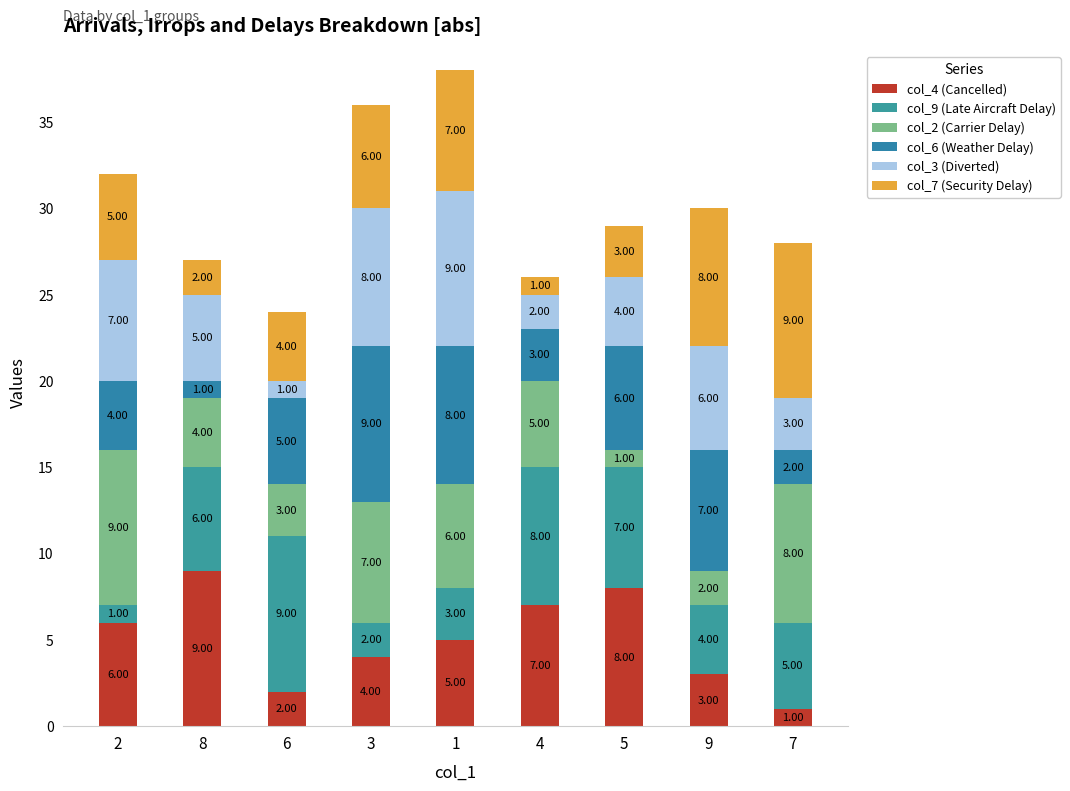

How many bars are there in total?

9